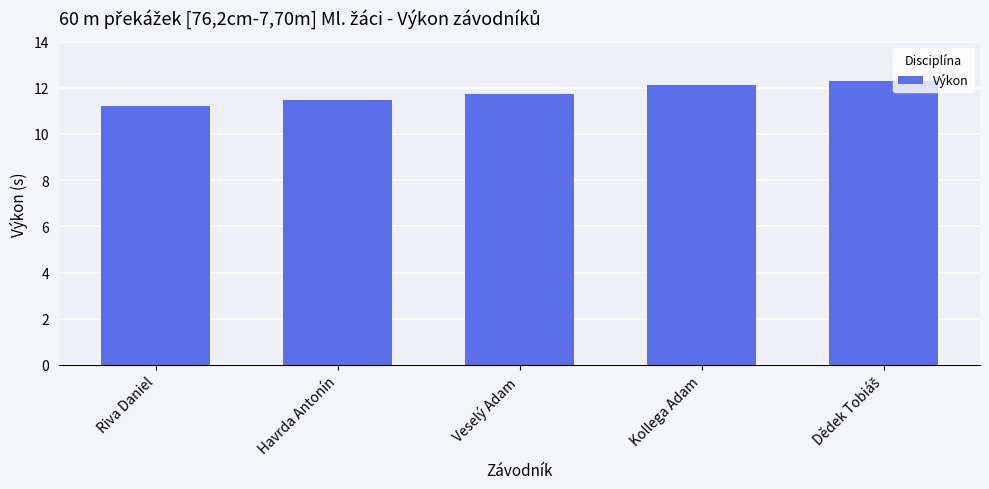

What value does the data have at Havrda Antonín?

11.5